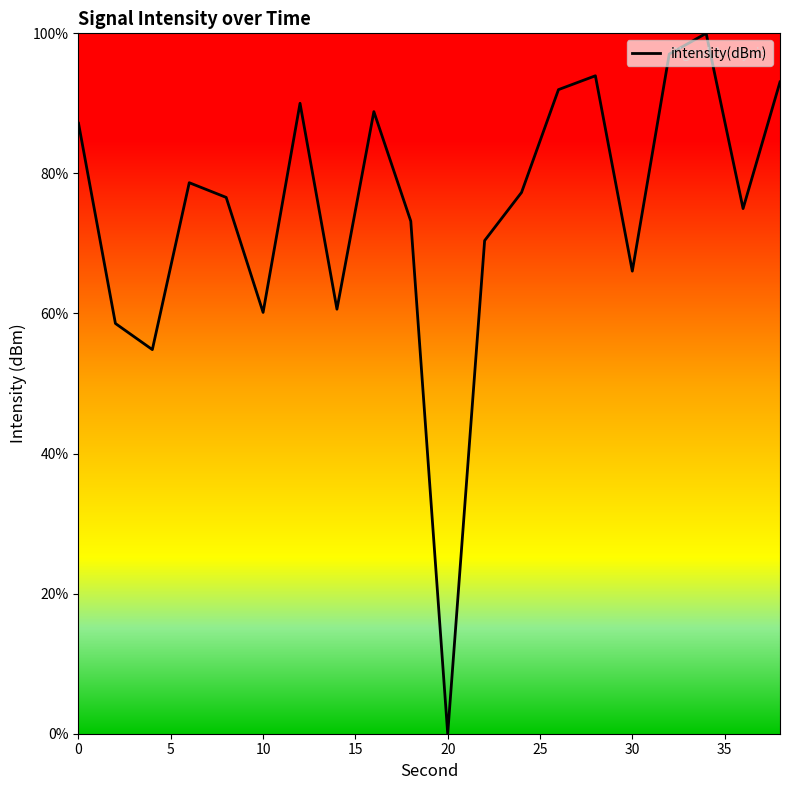

How many positive values are there?

19